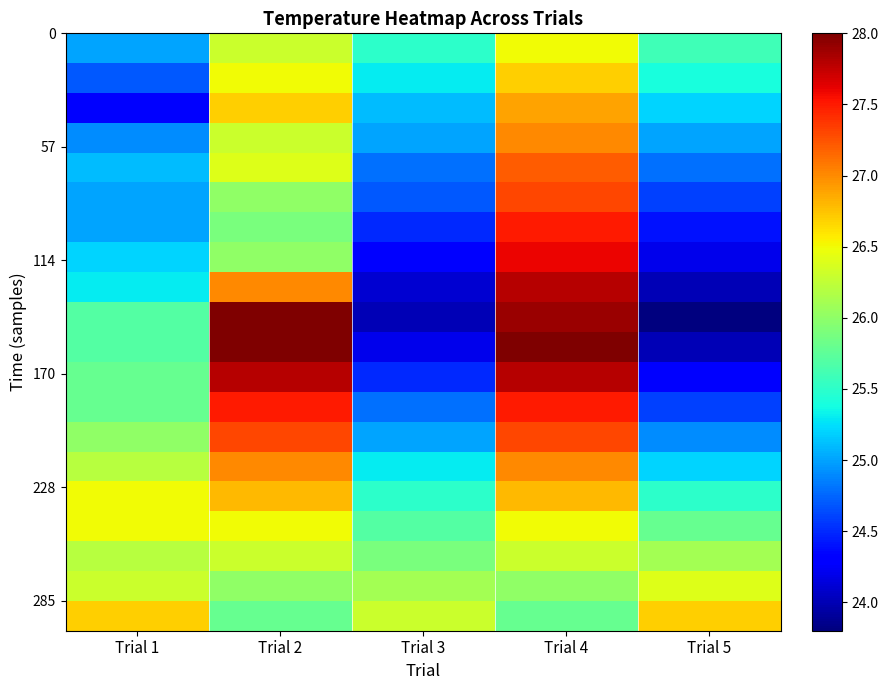

What is the minimum value shown in the chart?

23.8